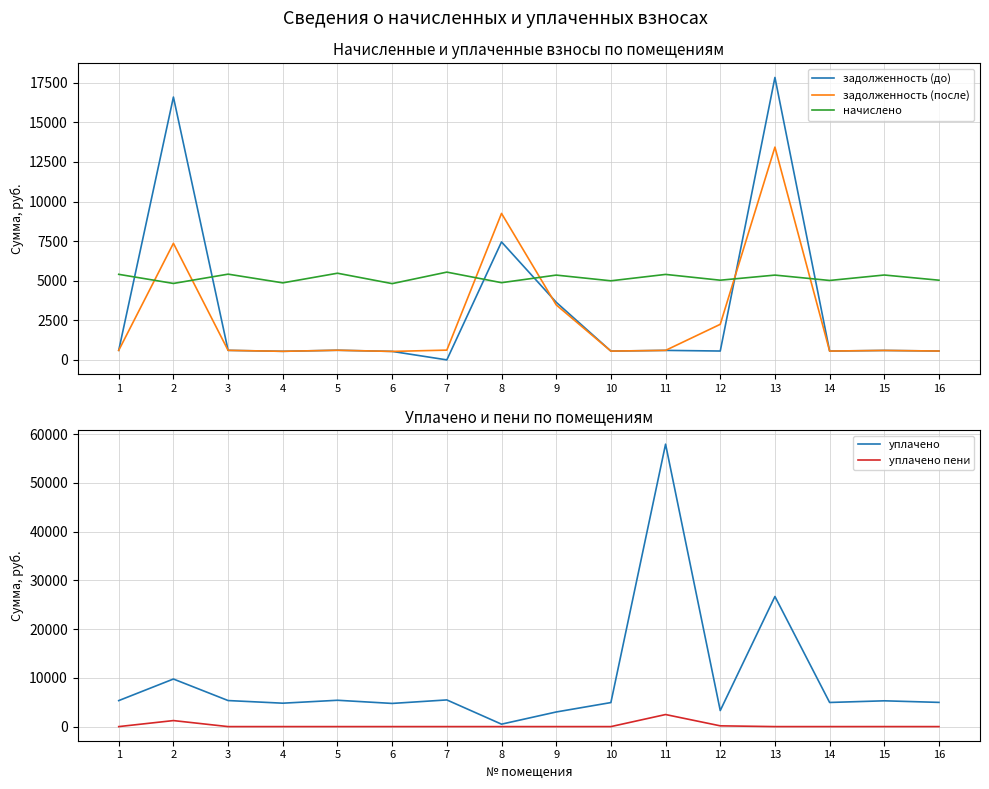

Is it true that задолженность (после) equals 367.5 at 4?

False